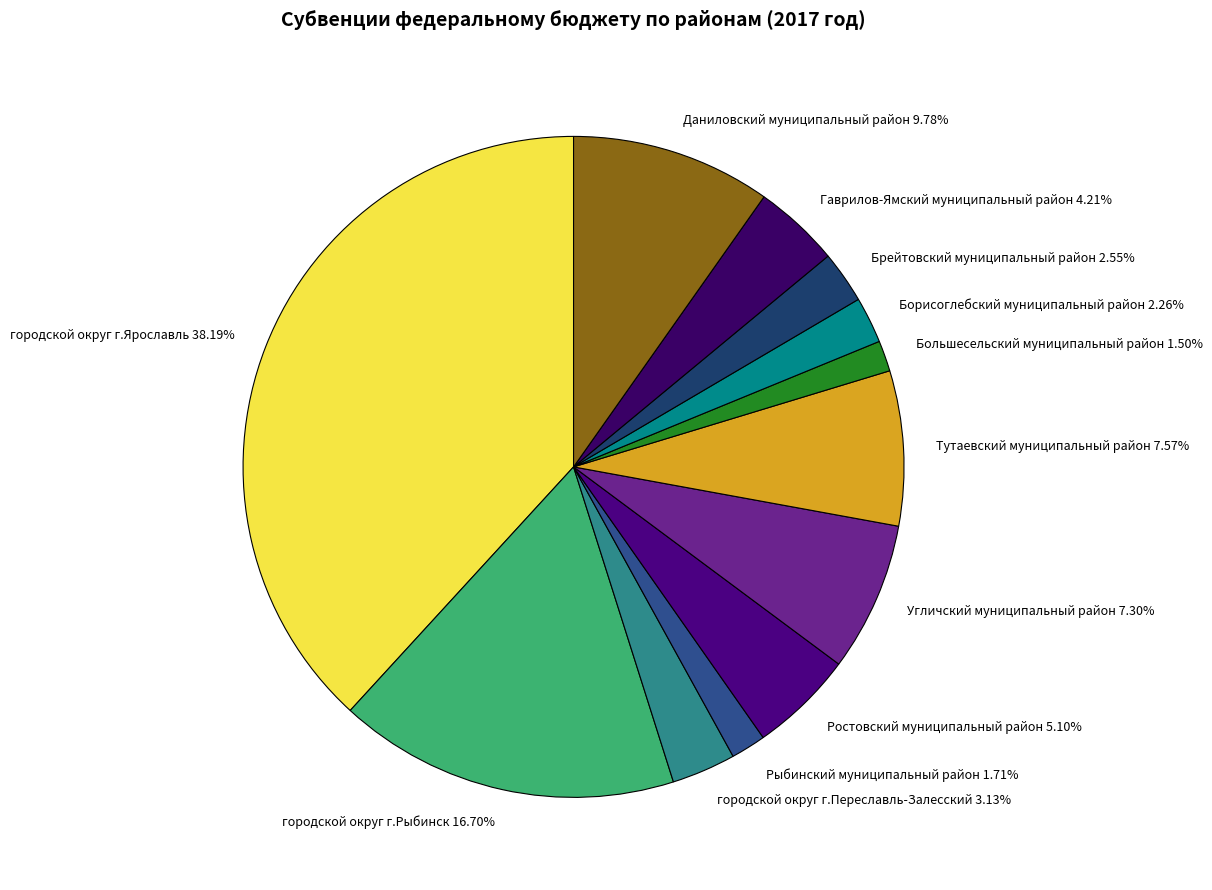

Which slice is the largest?

городской округ г.Ярославль